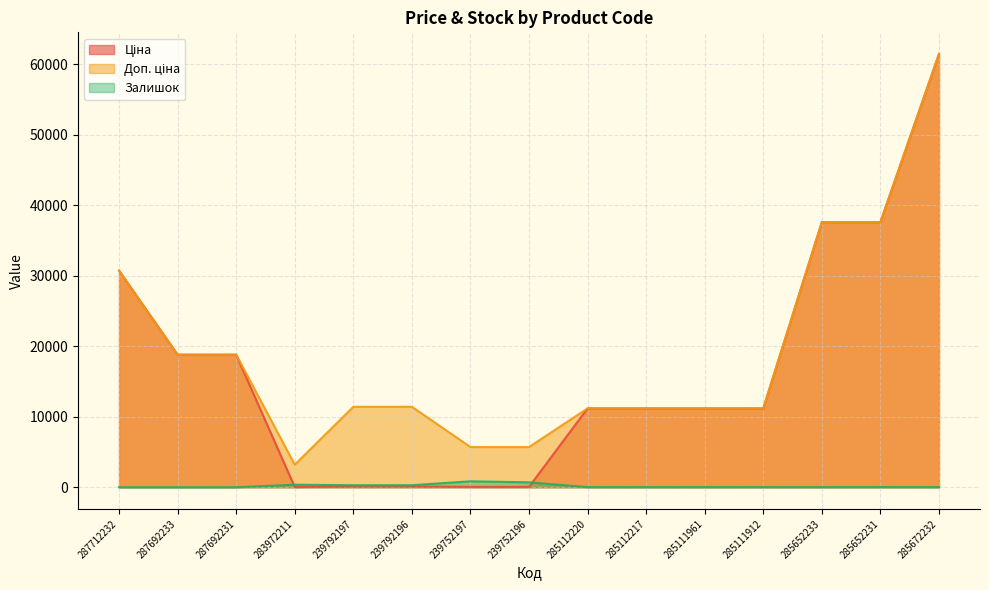

List the labels in order of Доп. ціна value, smallest first.

283972211, 239752197, 239752196, 285112220, 285112217, 285111961, 285111912, 239792197, 239792196, 287692233, 287692231, 287712232, 285652233, 285652231, 285672232